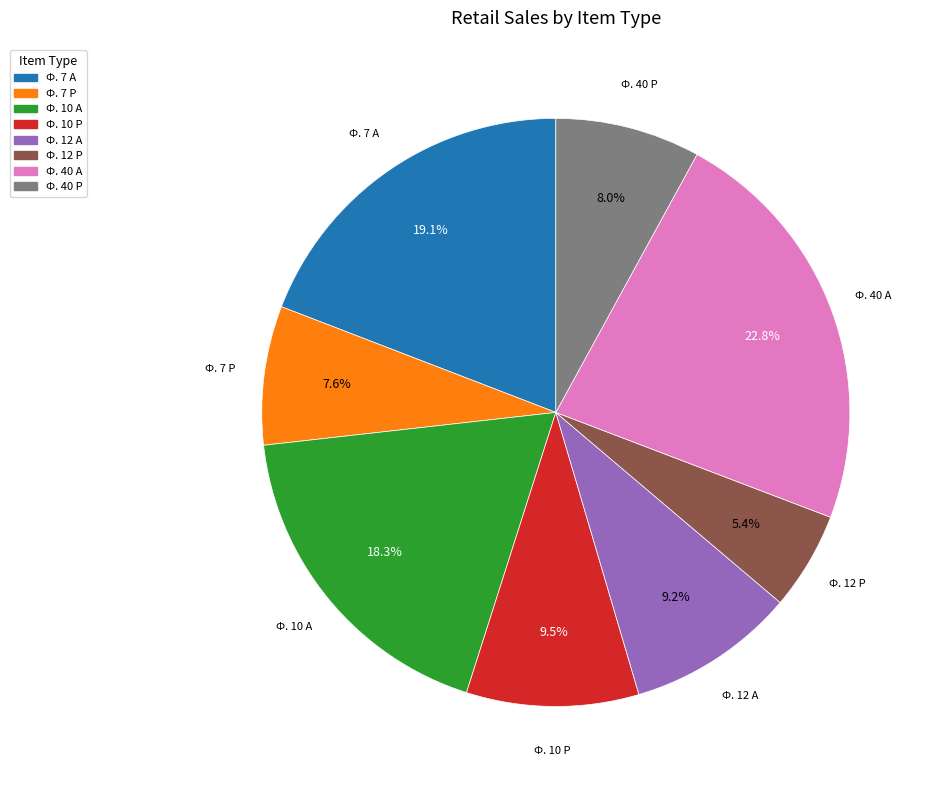

To the nearest percent, what is the difference between the largest and smallest slice percentages?

17%